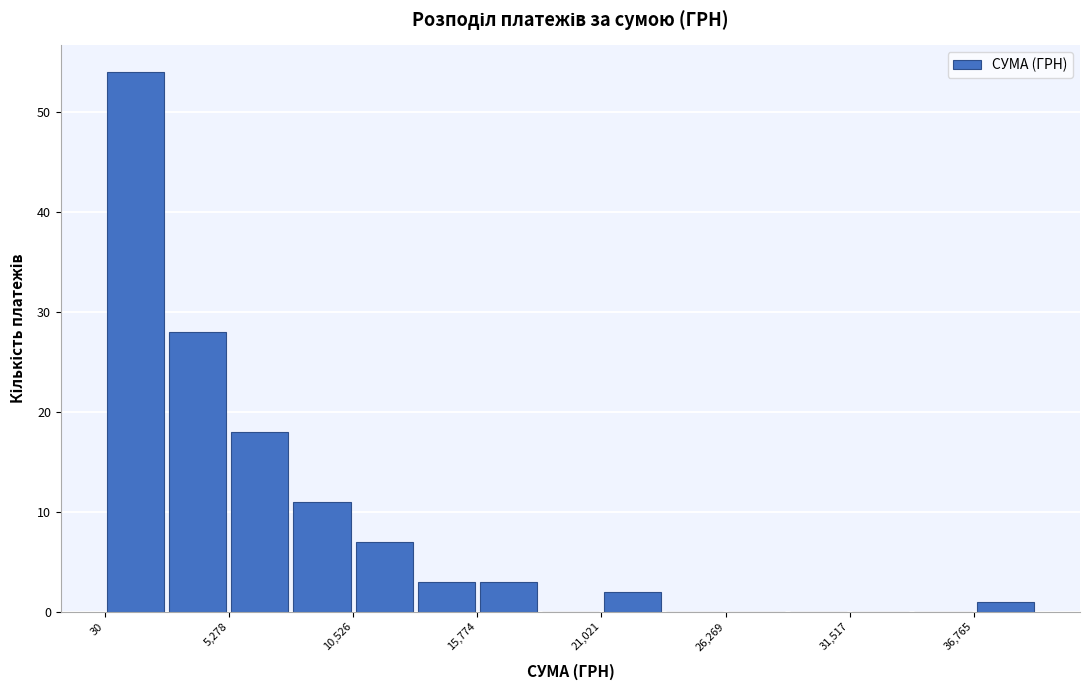

Around what value on the x-axis is the tallest bar? Give the approximate position of its centre, as read against the axis.

1000